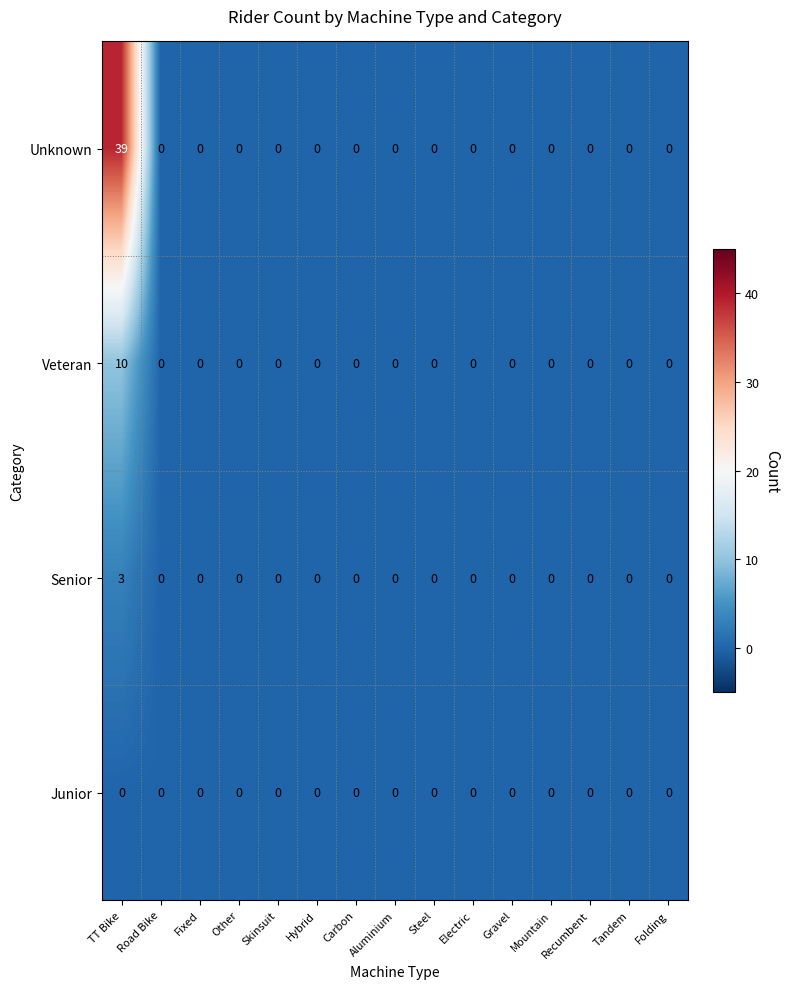

Between TT Bike and Steel, which series saw the biggest shift?

Unknown